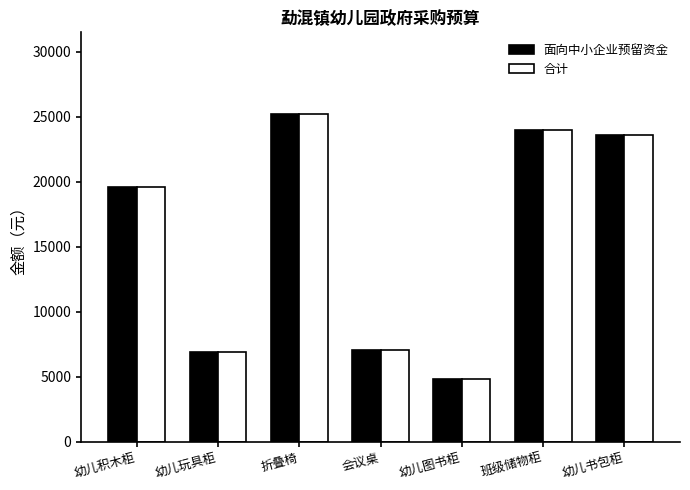

At which label does 面向中小企业预留资金 reach its peak?

折叠椅